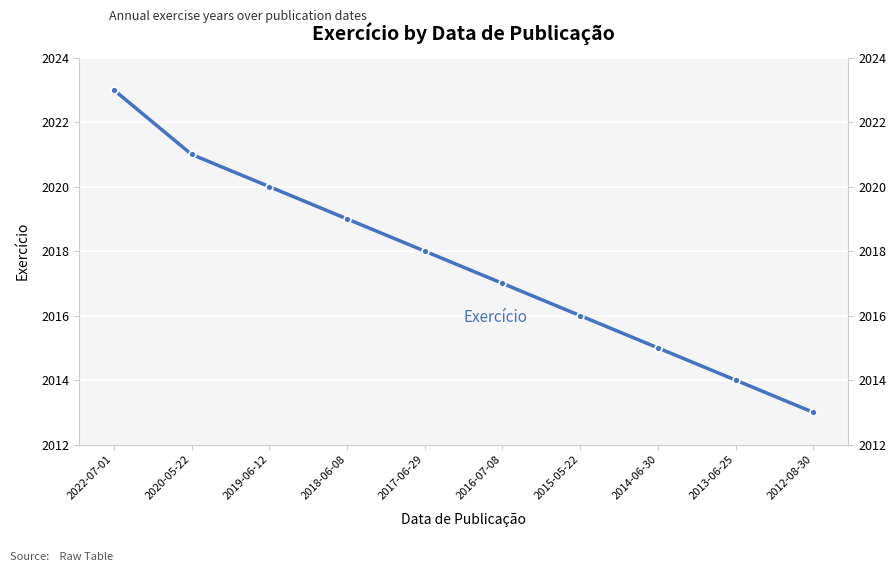

Rank the categories by value from lowest to highest.

2012-08-30, 2013-06-25, 2014-06-30, 2015-05-22, 2016-07-08, 2017-06-29, 2018-06-08, 2019-06-12, 2020-05-22, 2022-07-01